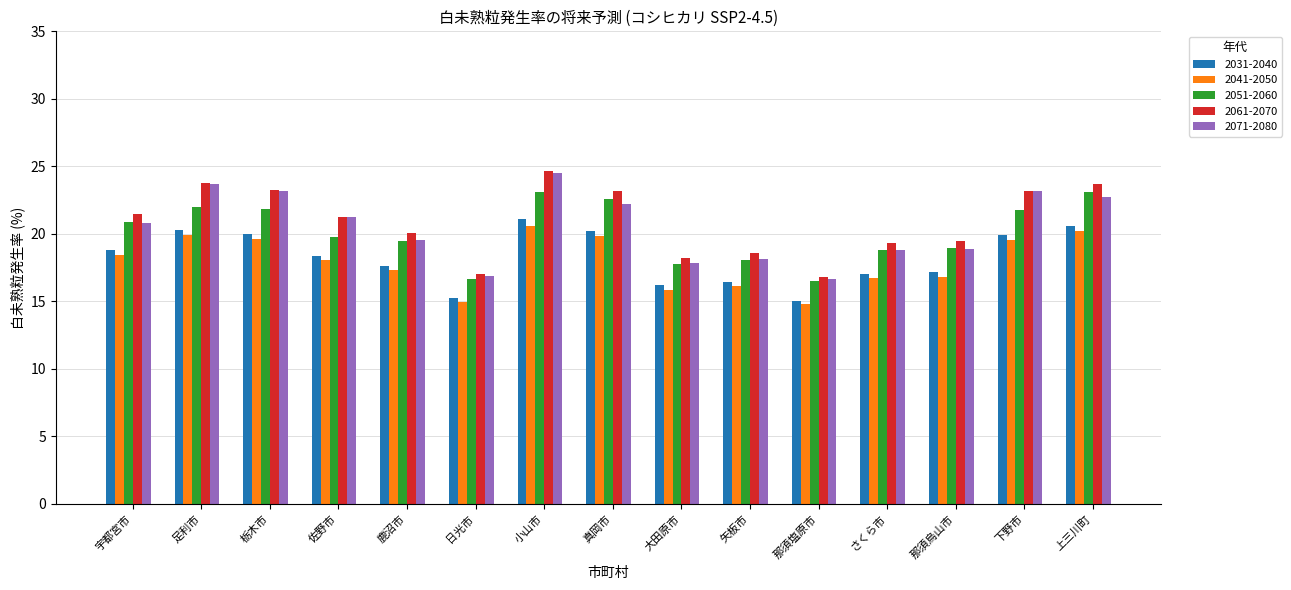

What is the label of the 8th bar from the right?

真岡市